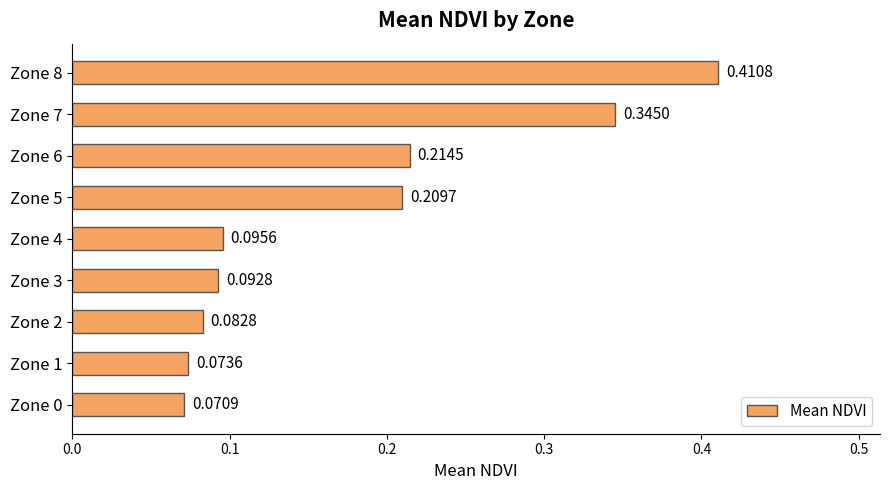

What is the sum of the values at Zone 6 and Zone 7?

0.6